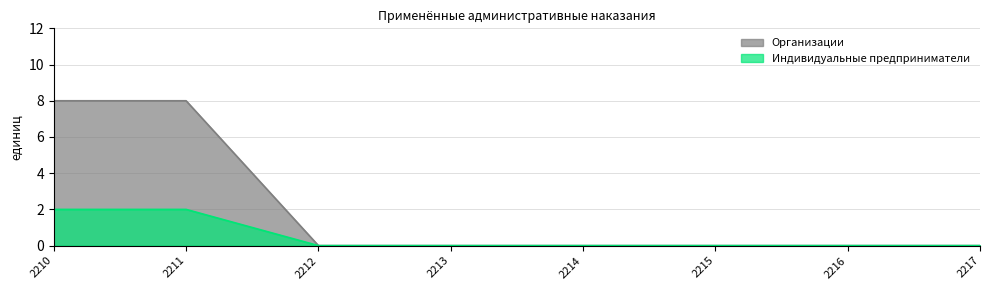

Where is Индивидуальные предприниматели nearest to the value 1?

2210